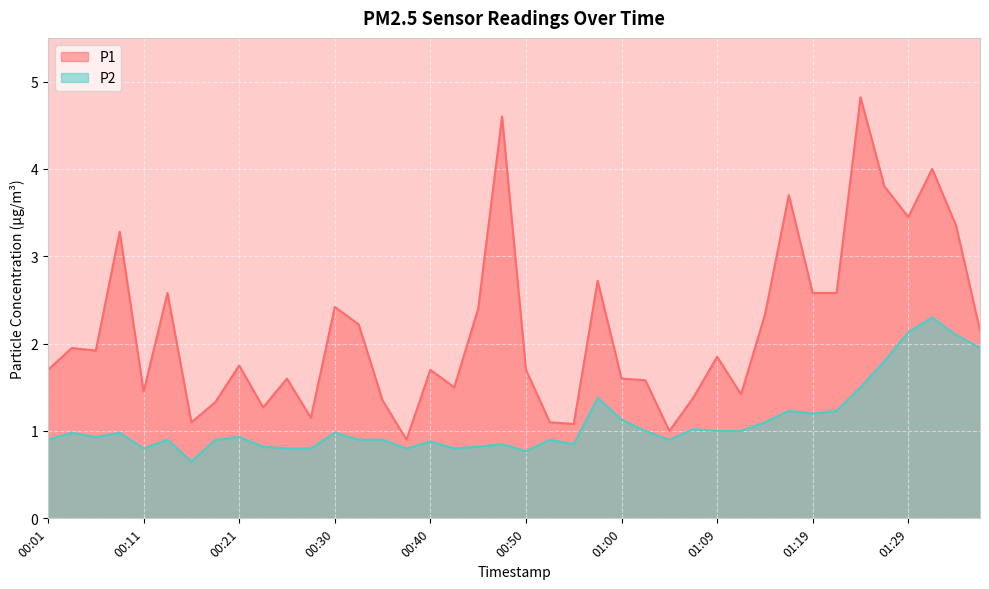

In P2, how many points are higher than both neighbors (excluding endpoints)?

12